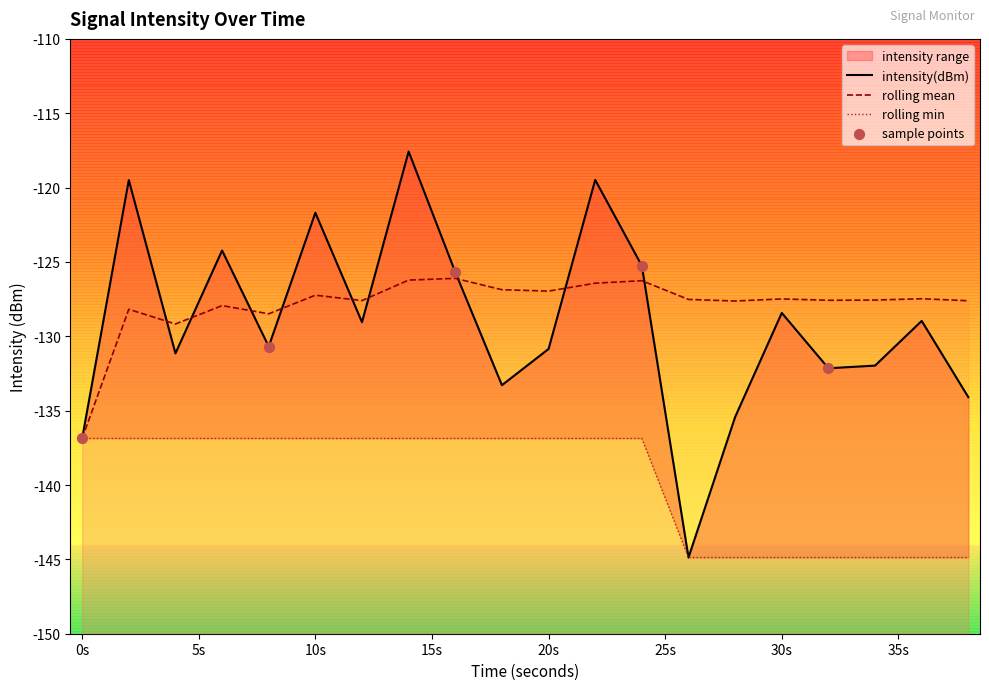

Which series has the largest total across all categories?

rolling_mean